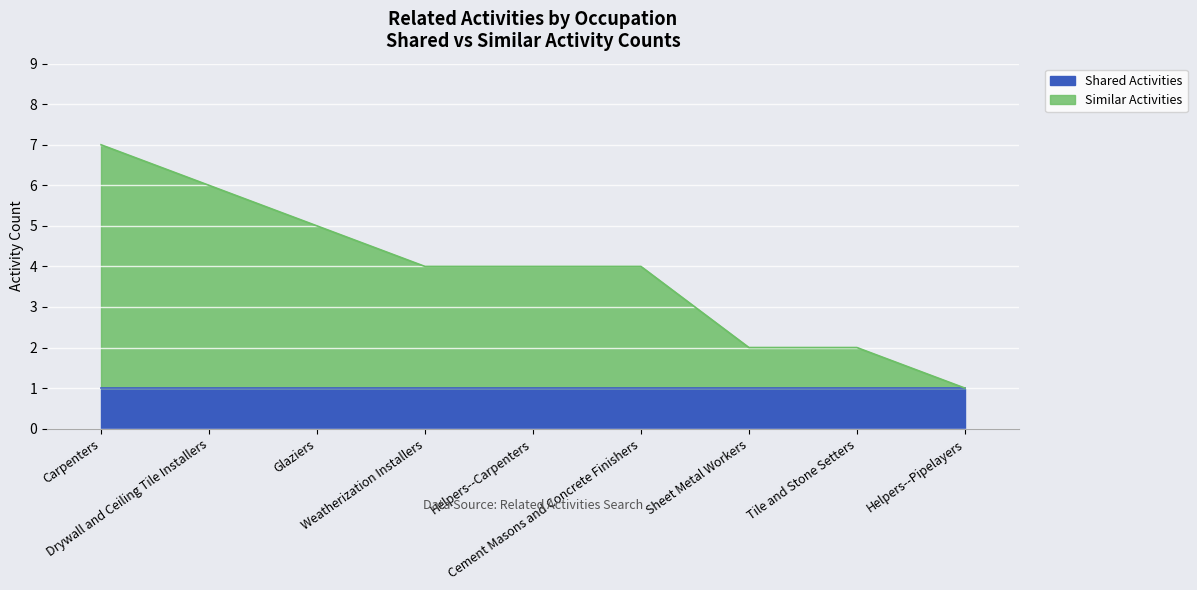

How many values are below 4?

3